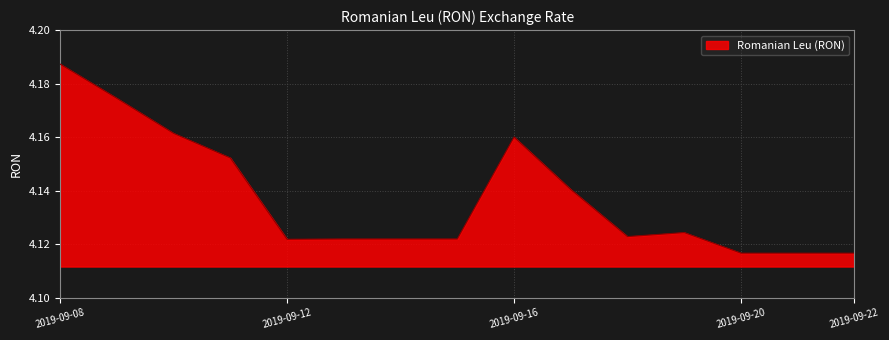

What is the maximum value shown in the chart?

4.2